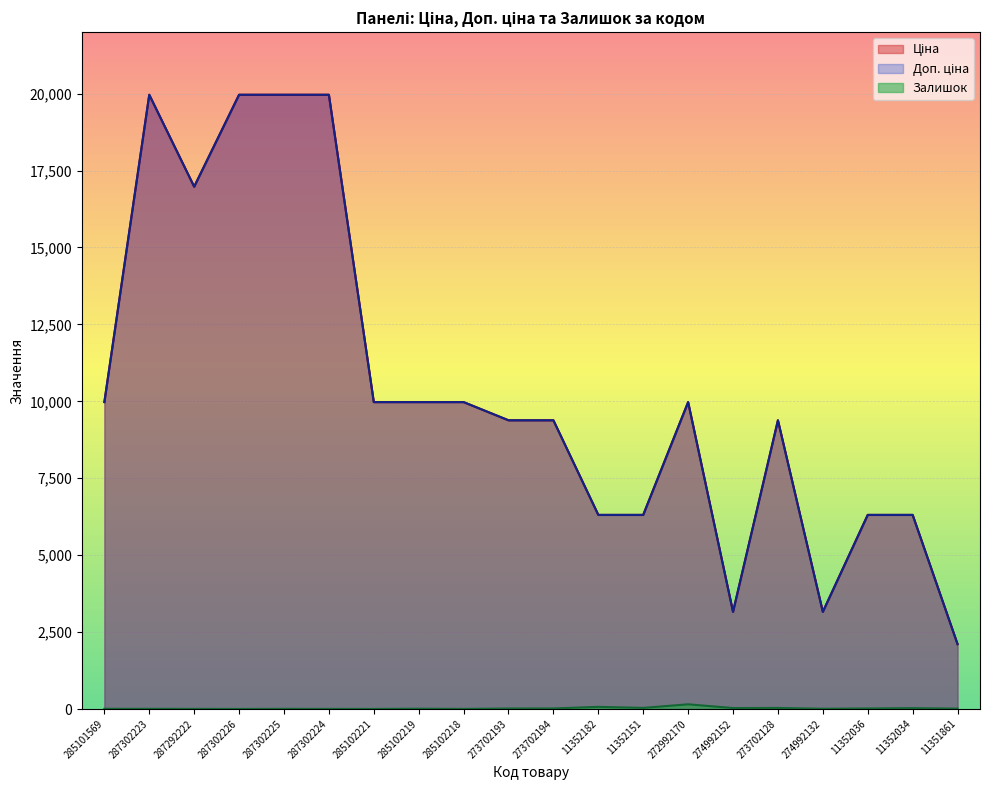

Reading left to right, transcribe all the data shown in this chart.

Ціна: 9975.0	19964.2	16976.3	19964.2	19964.2	19964.2	9975.0	9975.0	9975.0	9384.0	9384.0	6308.8	6308.8	9975.0	3157.9	9384.0	3157.9	6308.8	6308.8	2108.4
Доп. ціна: 9975.0	19964.2	16976.3	19964.2	19964.2	19964.2	9975.0	9975.0	9975.0	9384.0	9384.0	6308.8	6308.8	9975.0	3158.0	9384.0	3158.0	6308.8	6308.8	2108.0
Залишок: 7.0	5.0	4.0	1.0	5.0	3.0	2.0	9.0	3.0	16.0	18.0	70.0	36.0	153.0	31.0	34.0	8.0	17.0	28.0	12.0